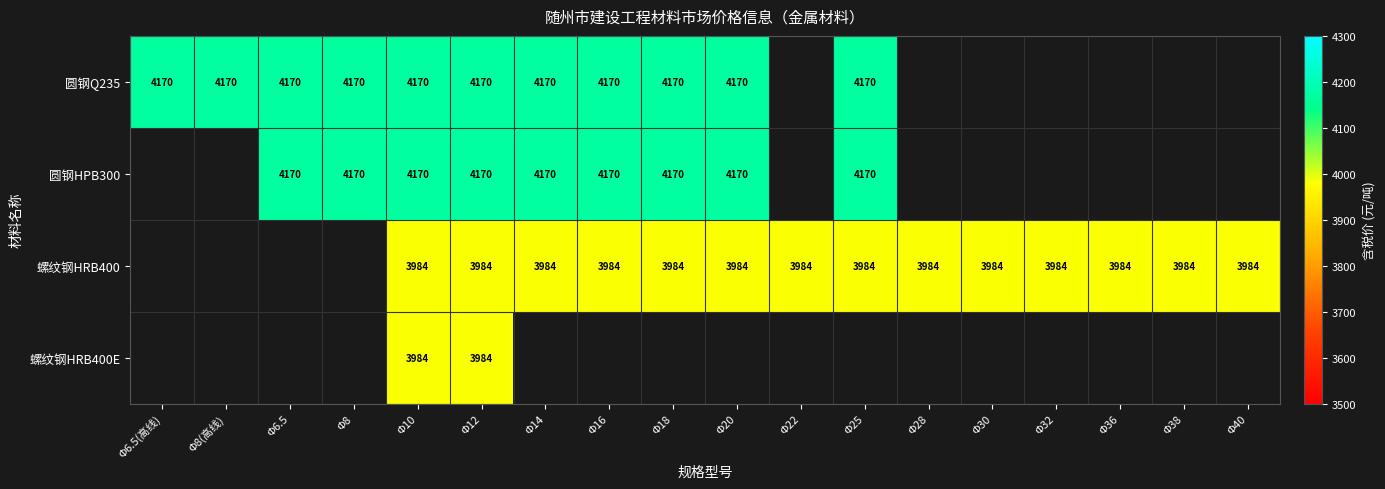

What is the sum of the 圆钢Q235 values at Φ6.5 and Φ6.5(高线)?

8340